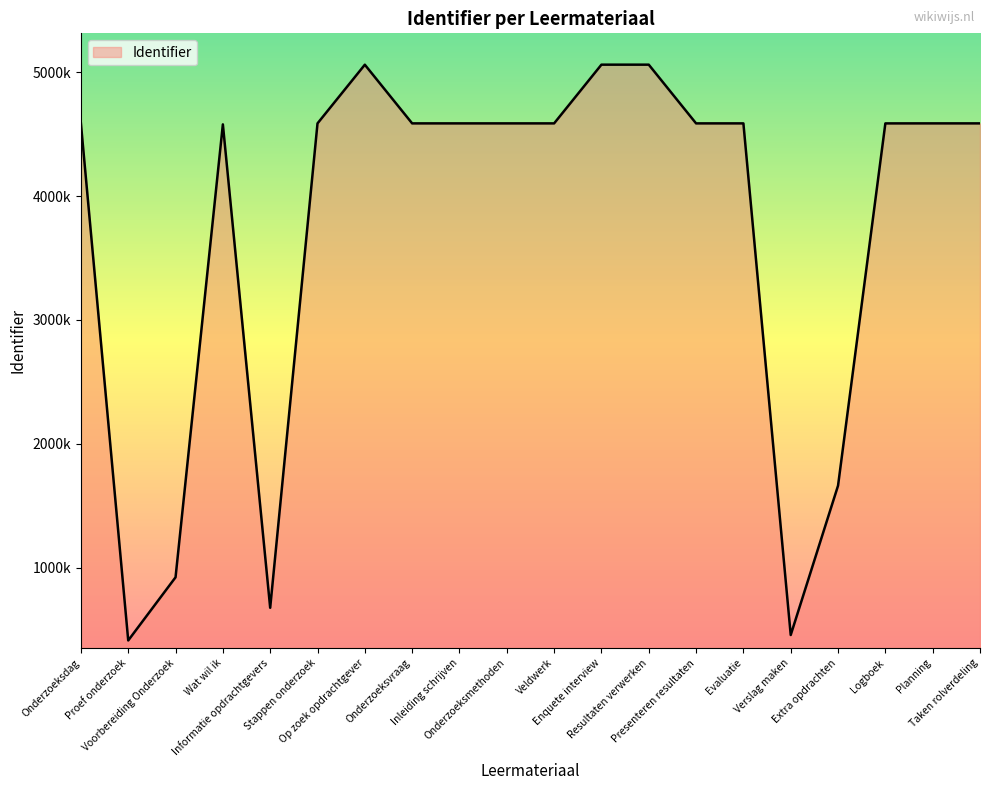

True or false: the data shows 1201676 at Veldwerk.

False